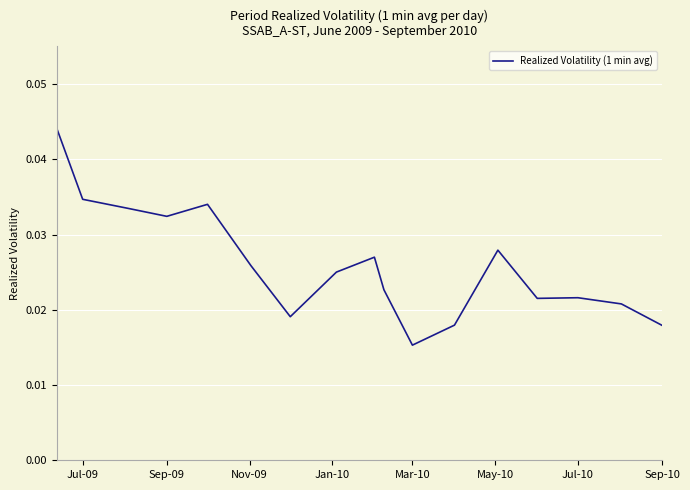

Which category has the lowest value across all series?

Mar-10